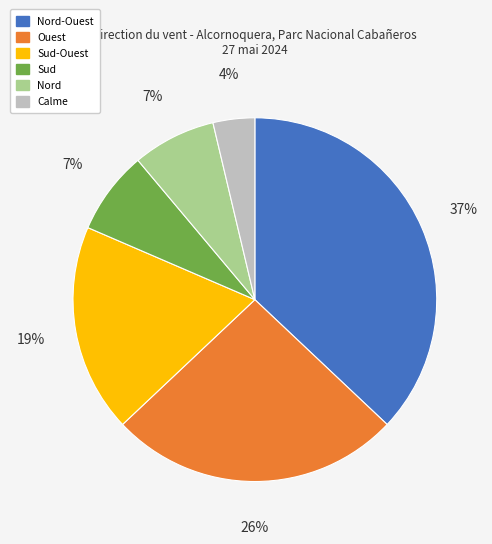

To the nearest percent, what is the average slice percentage?

17%